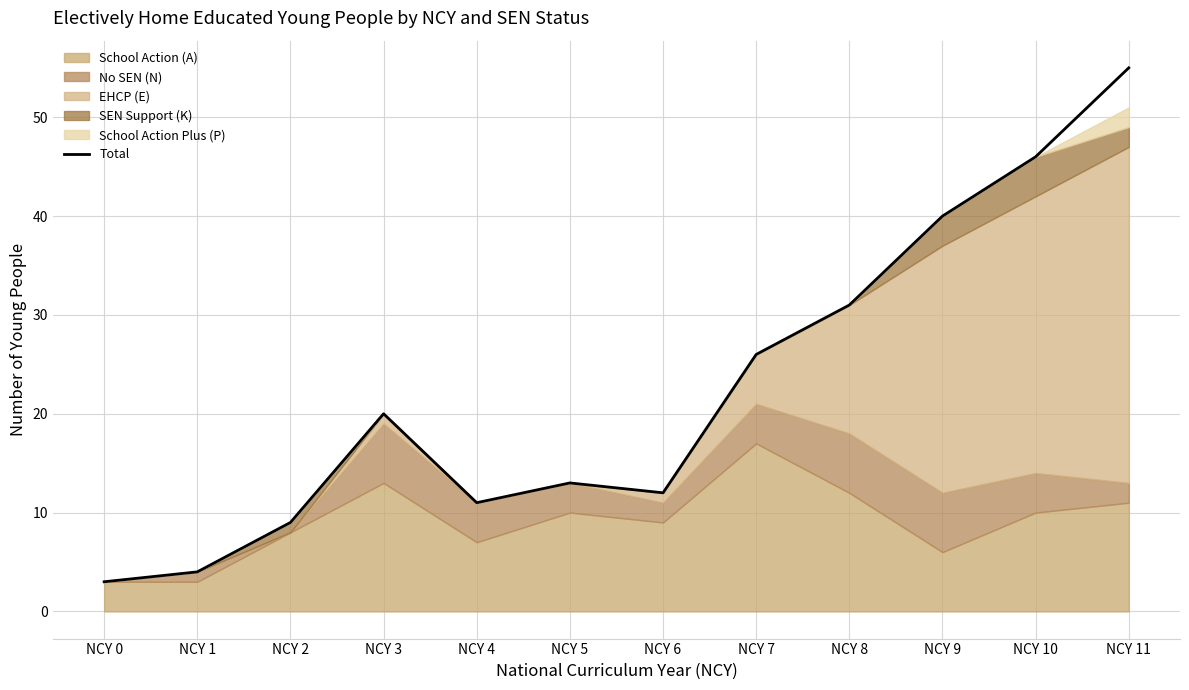

Which category has the highest value across all series?

NCY 11